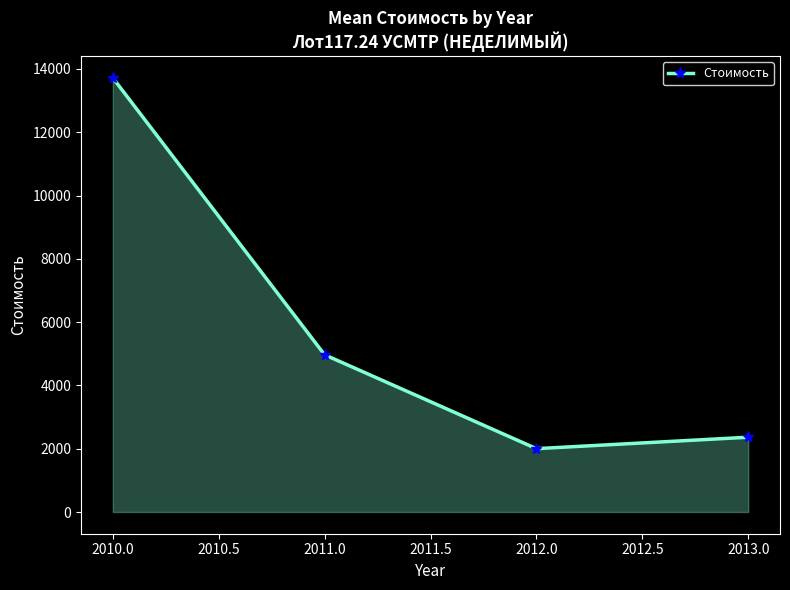

True or false: there are more than 2 points higher than both neighbors.

False